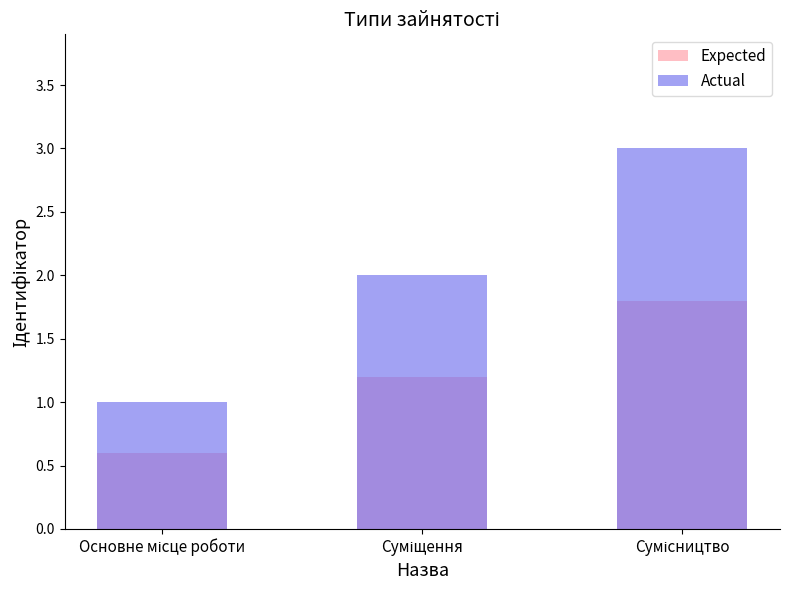

How many data points in Expected are less than 1?

1